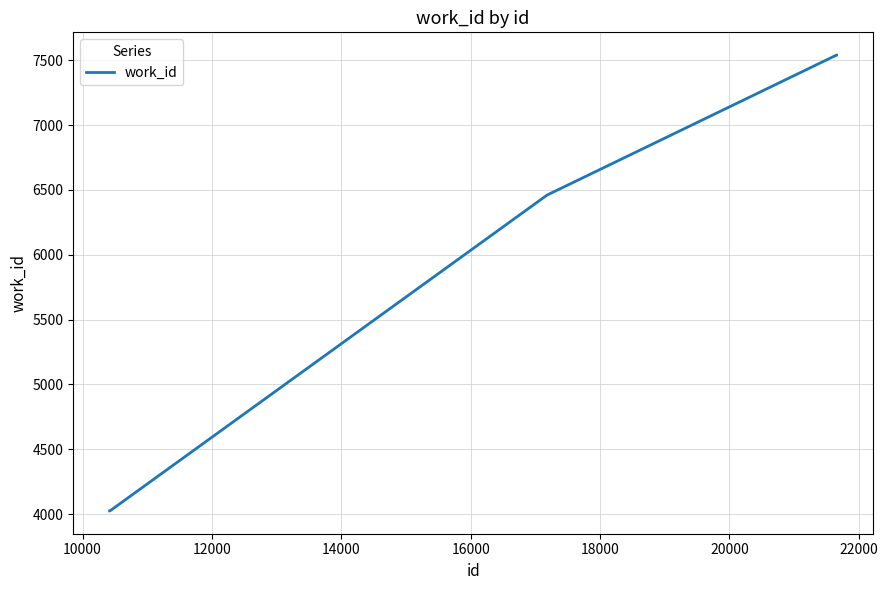

What is the difference between the maximum and minimum values?

3515